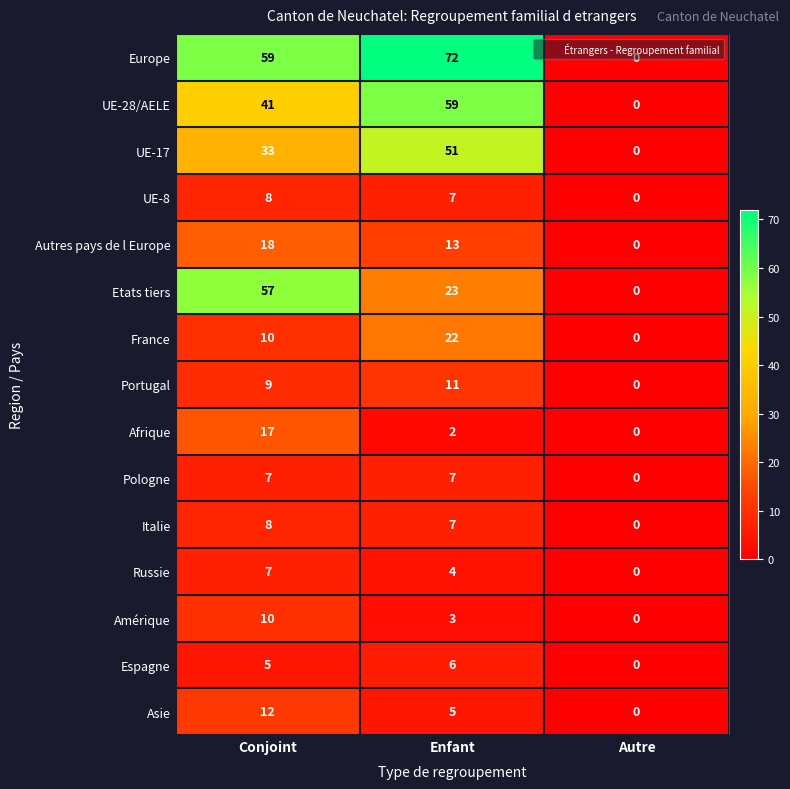

True or false: France has a value of -12 at Autre.

False